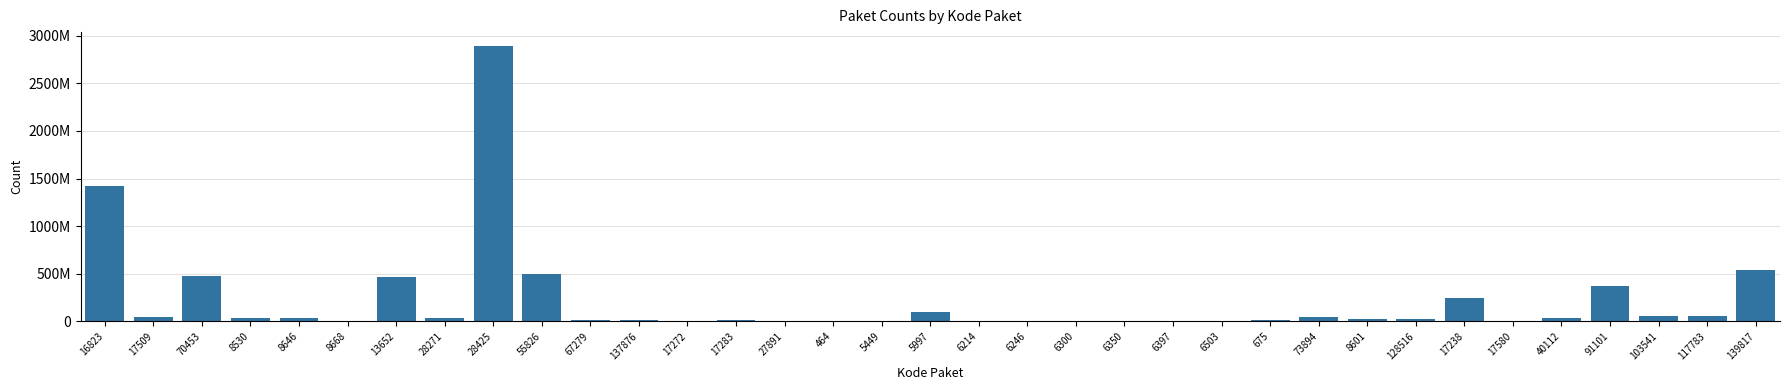

Are the bars horizontal?

No